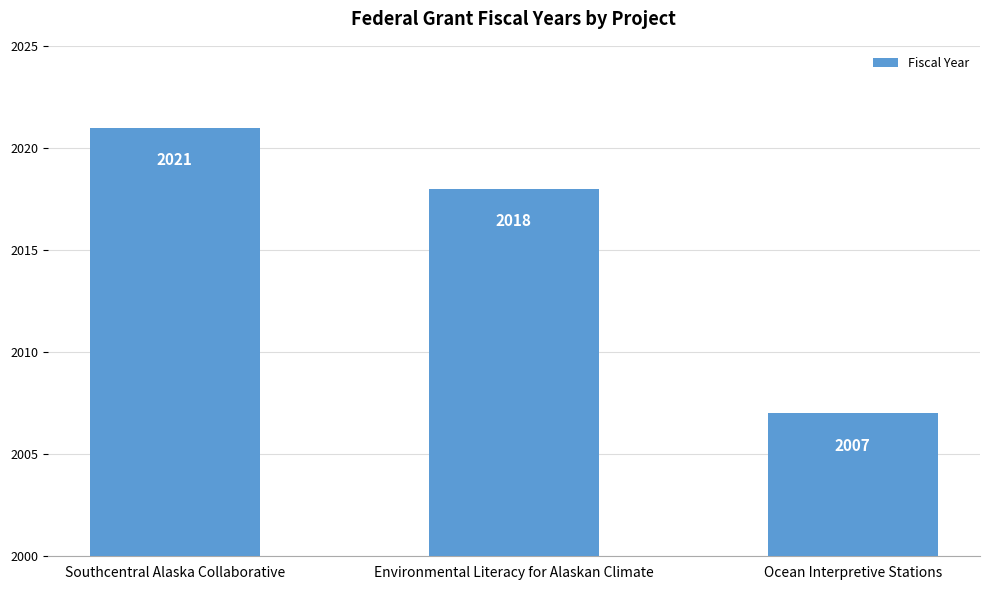

Reading right to left, what are all the values shown in this chart?

Ocean Interpretive Stations=2007	Environmental Literacy for Alaskan Climate=2018	Southcentral Alaska Collaborative=2021